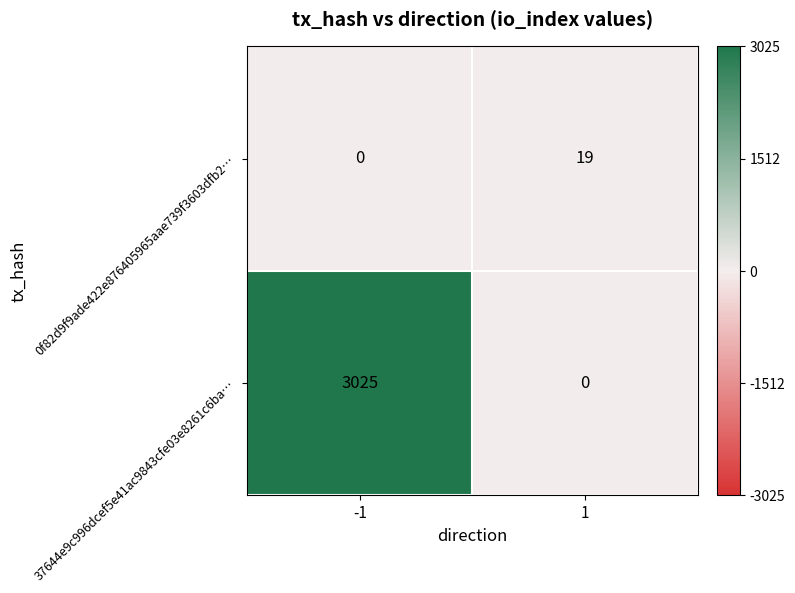

List the series in order of their peak value, highest first.

37644e9c996dcef5e41ac9843cfe03e8261c6ba…, 0f82d9f9ade422e876405965aae739f3603dfb2…